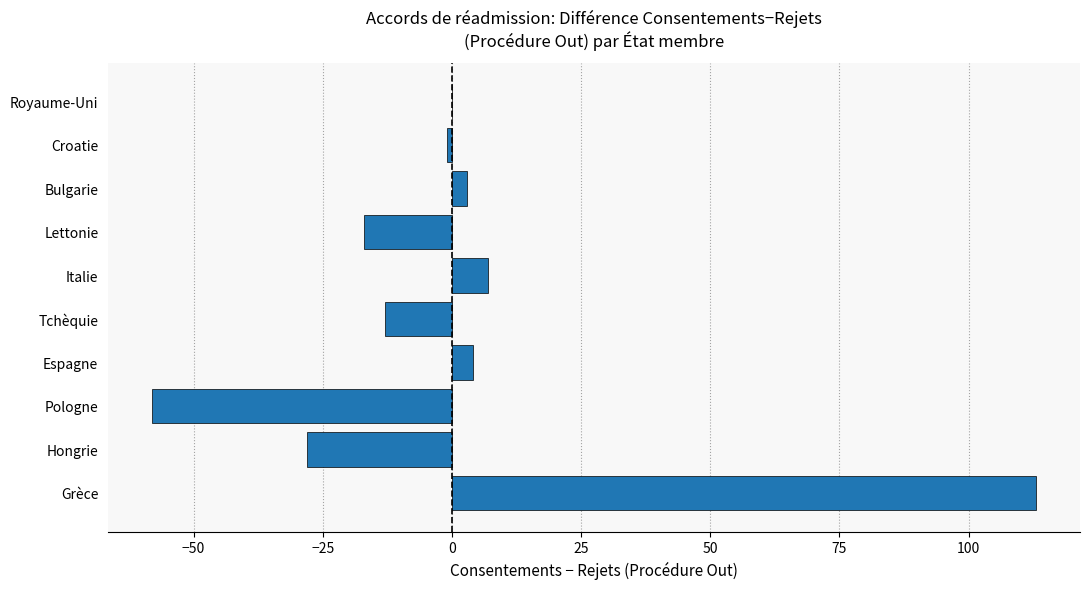

Are the bars horizontal?

Yes